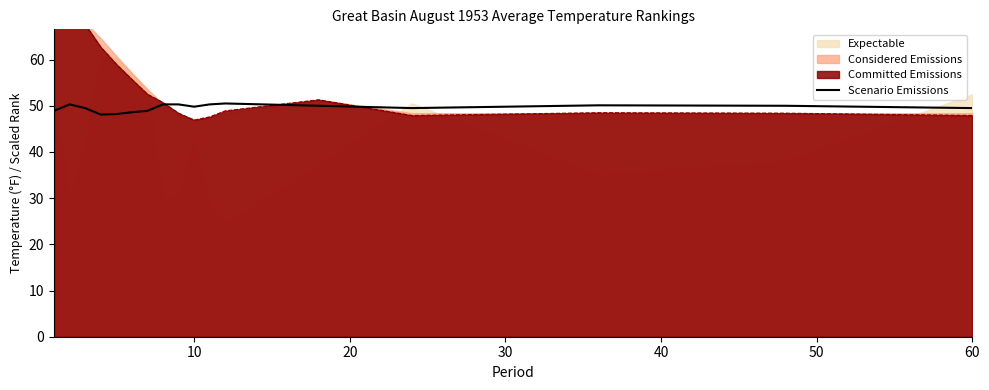

How many points are higher than both their immediate neighbors (excluding endpoints)?

3